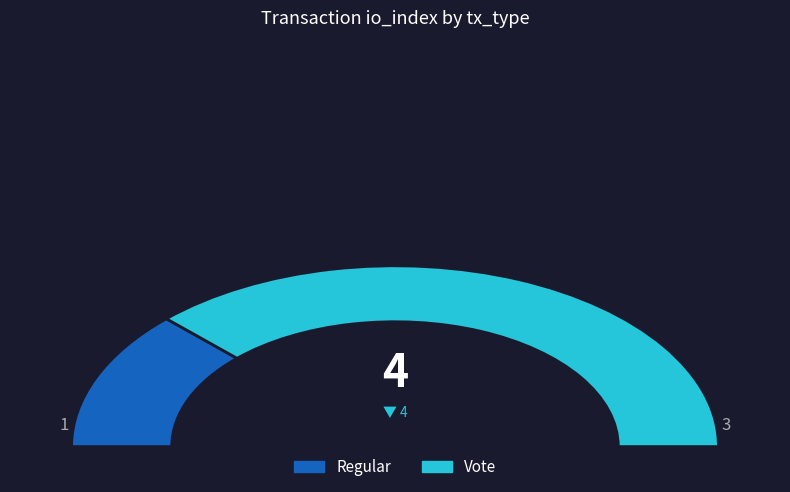

To the nearest percent, what is the difference between the Regular and Vote slice percentages?

50%